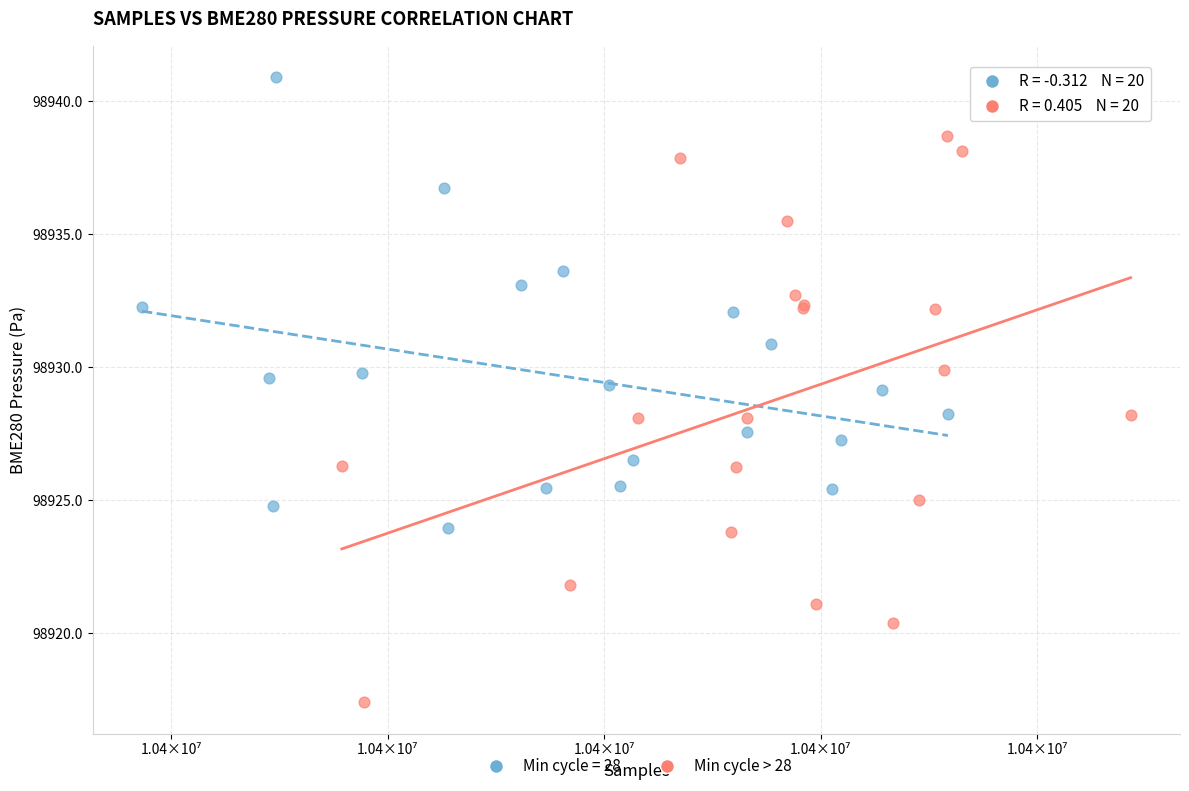

Which series reaches the minimum Y coordinate?

Min cycle > 28